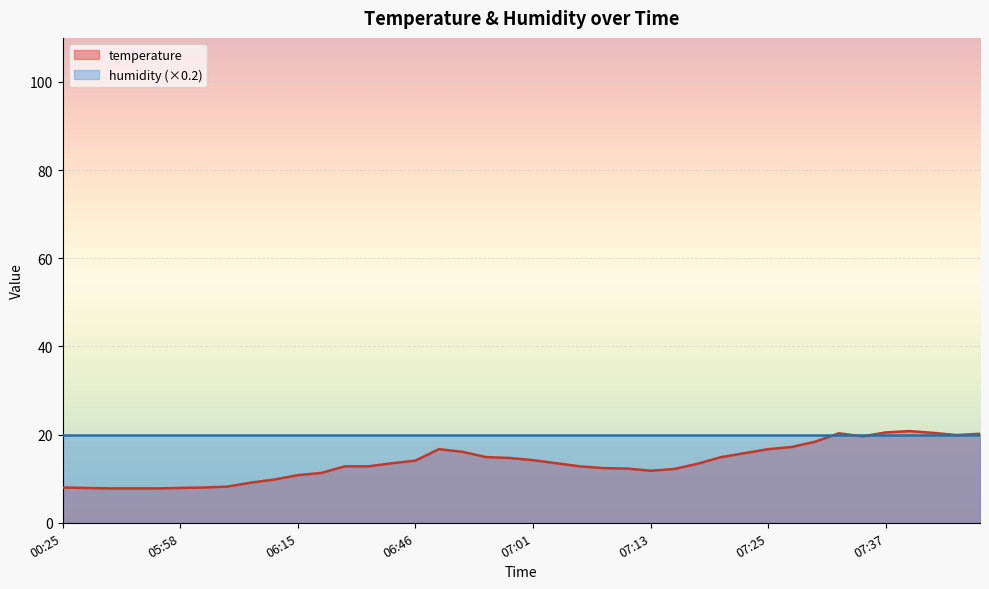

What is the sum of all values?

547.3